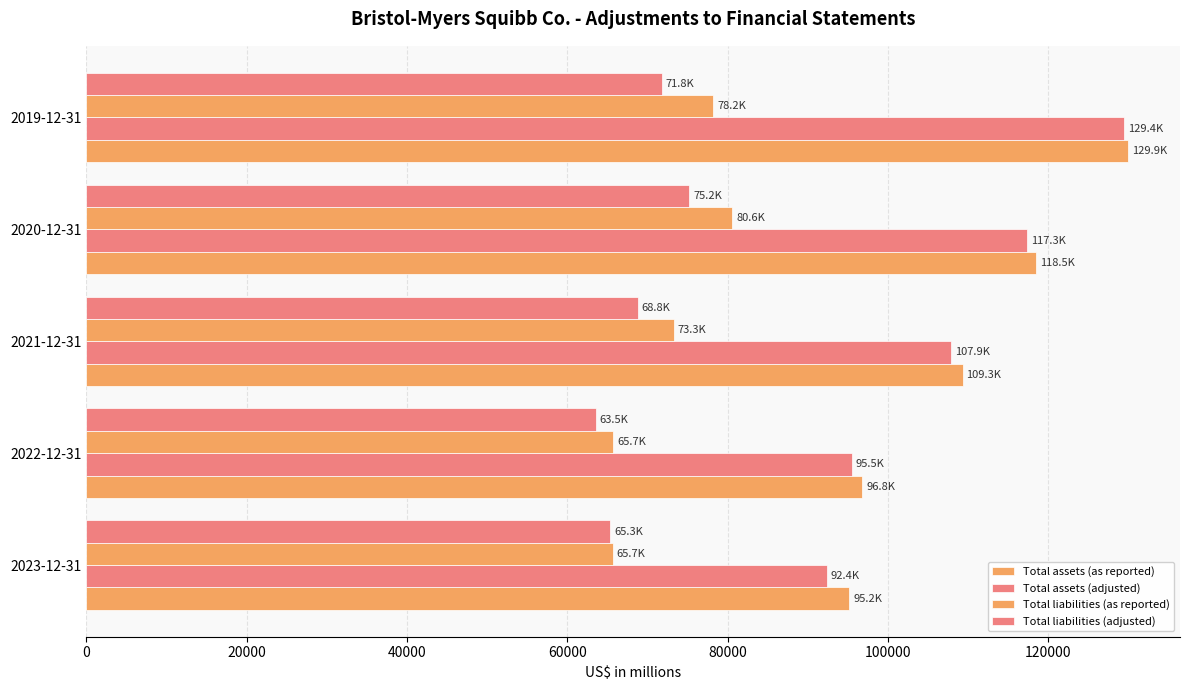

At how many categories does at least one series exceed 116873?

2